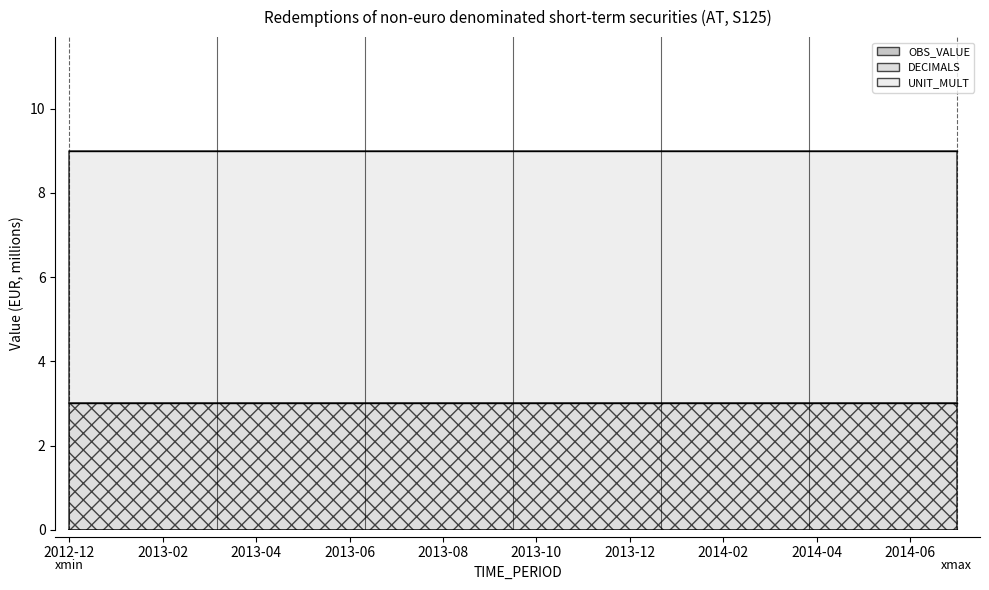

What are all the series names shown in the legend?

OBS_VALUE, DECIMALS, UNIT_MULT